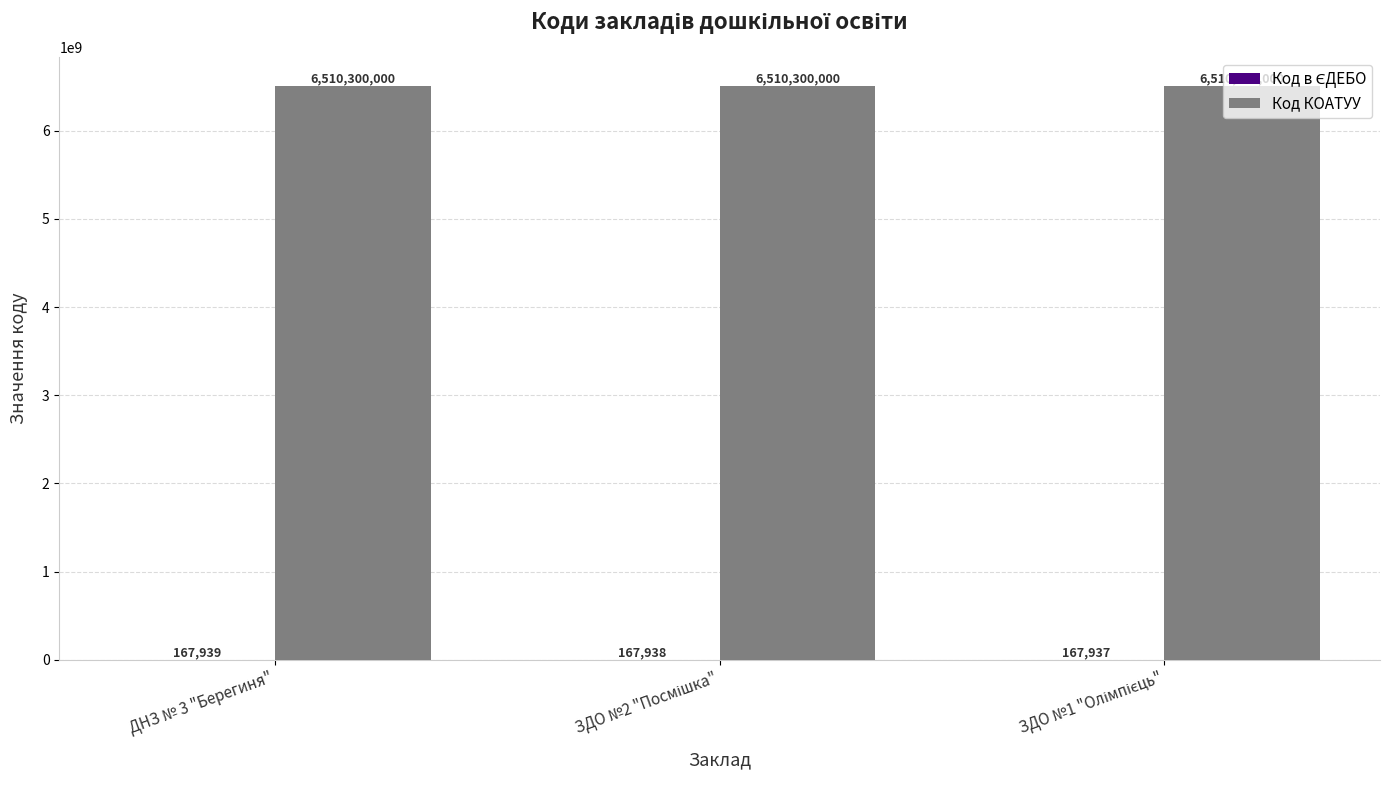

What is the sum of all Код КОАТУУ values?

19530900000